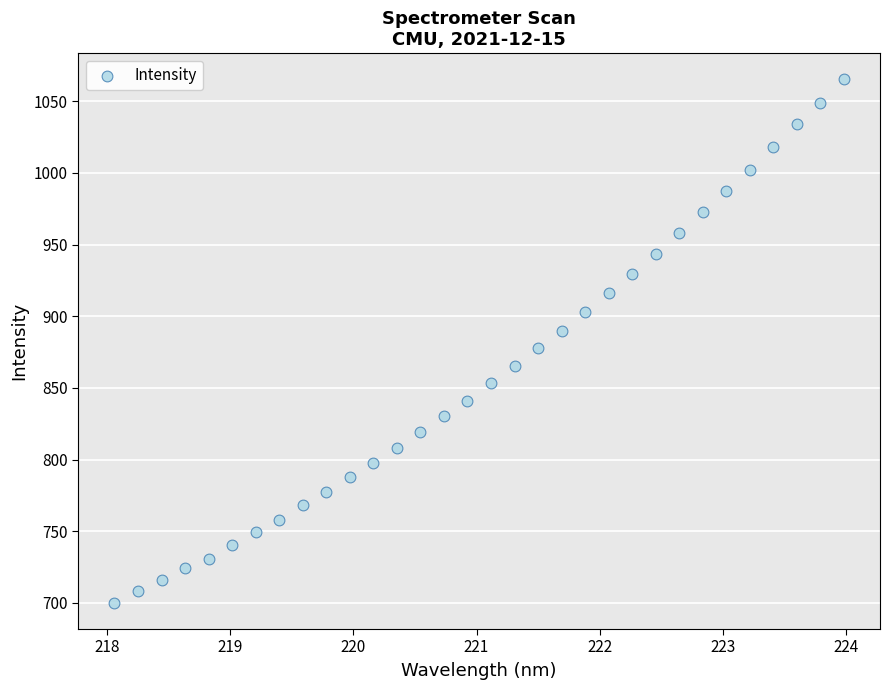

What is the range of X values (max minus min)?

5.9